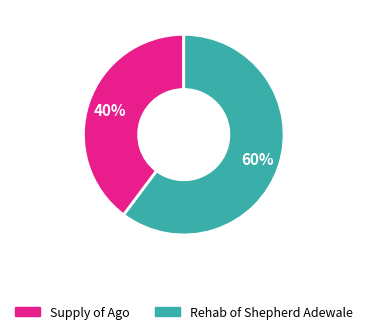

How many segments does this pie chart have?

2